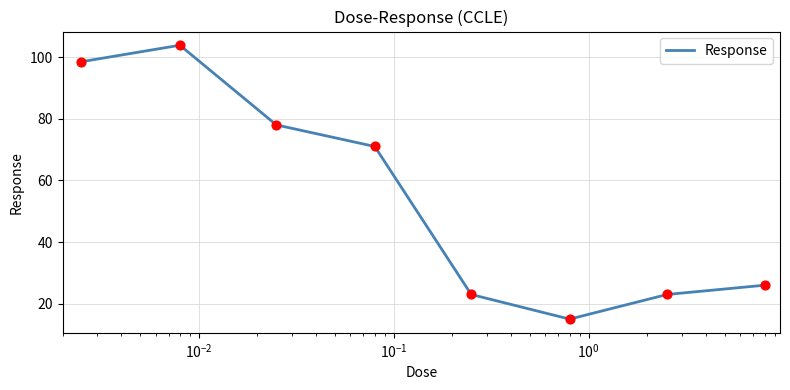

True or false: the data has more than 1 interior local peaks.

False